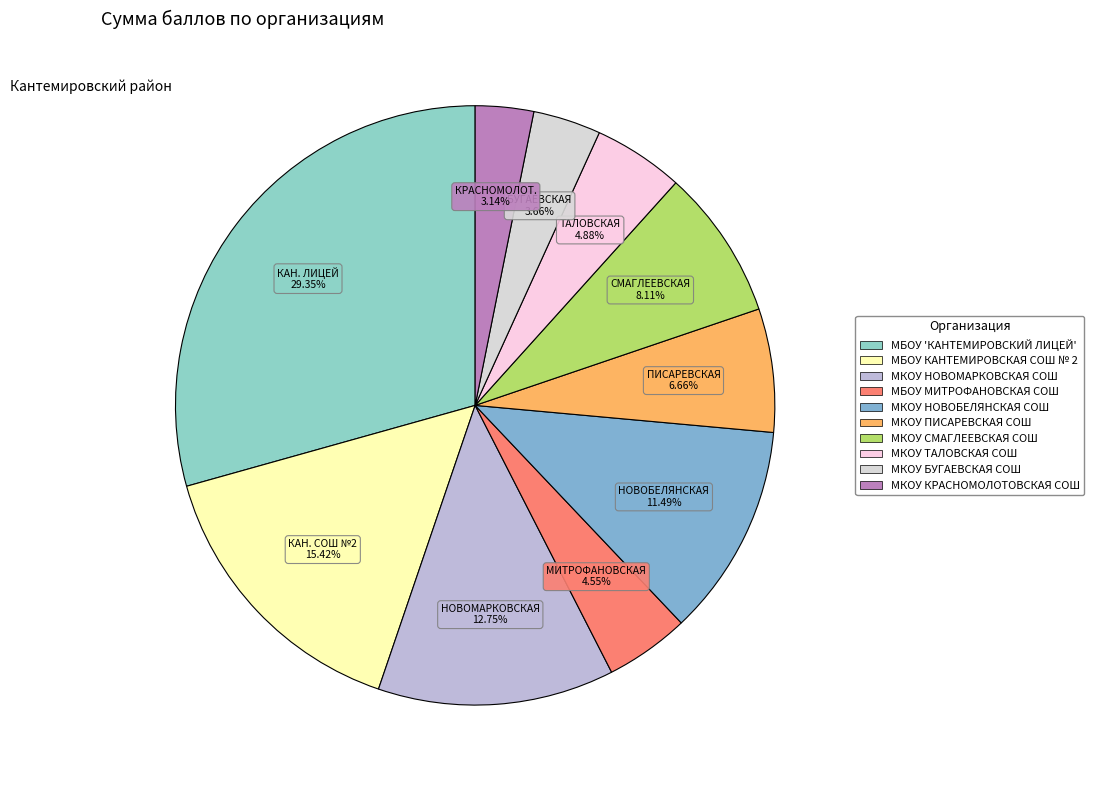

To the nearest percent, what is the difference between the largest and smallest slice percentages?

26%